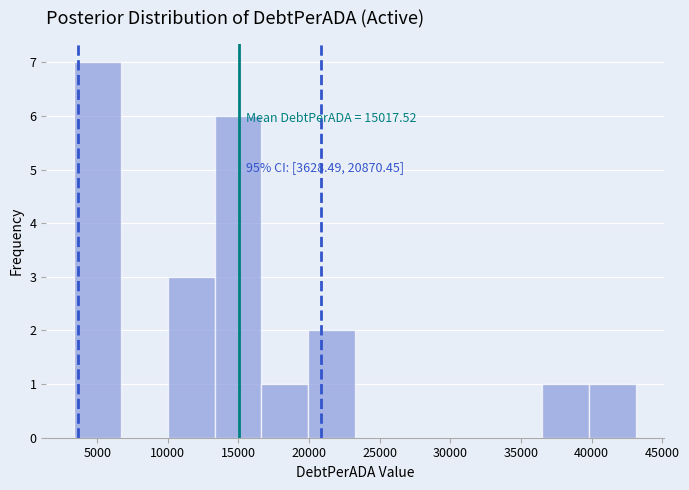

Which range on the x-axis has the tallest bar?

3500 to 6500